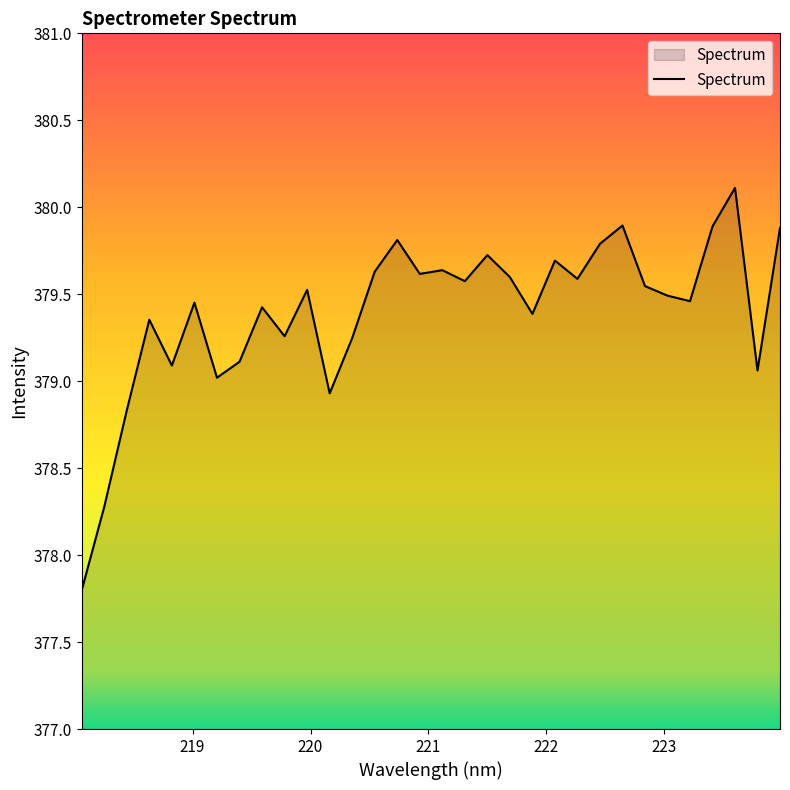

What is the difference between the maximum and minimum values?

2.3